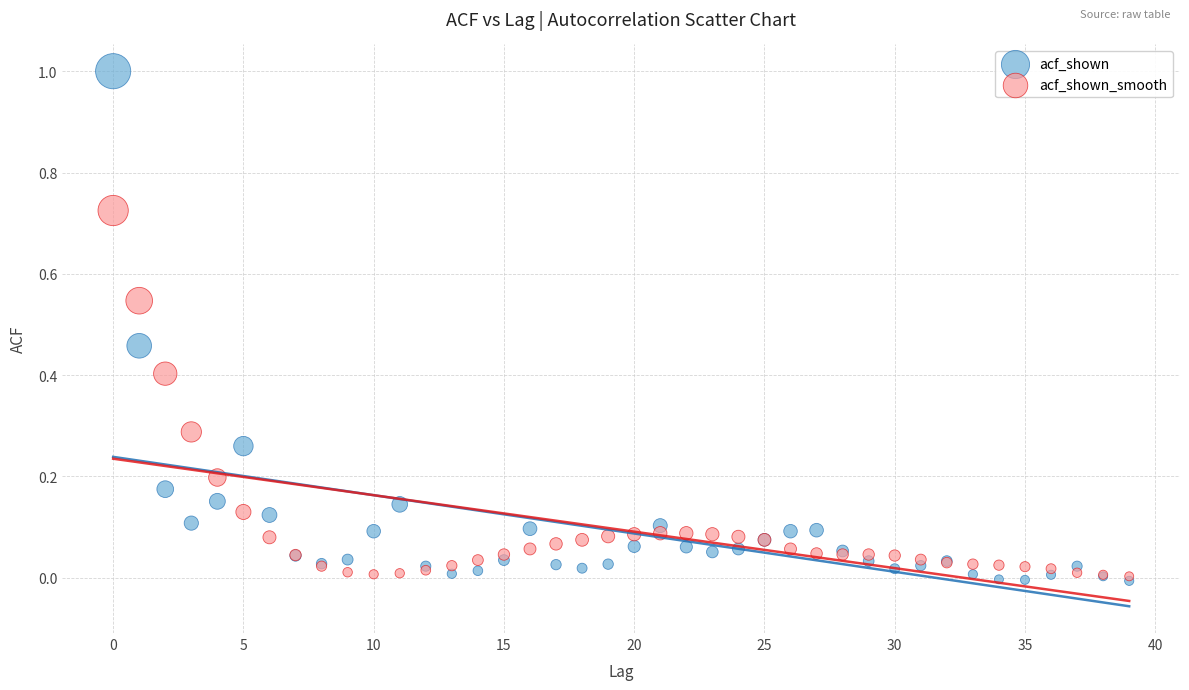

What are all the series names shown in the legend?

acf_shown, acf_shown_smooth